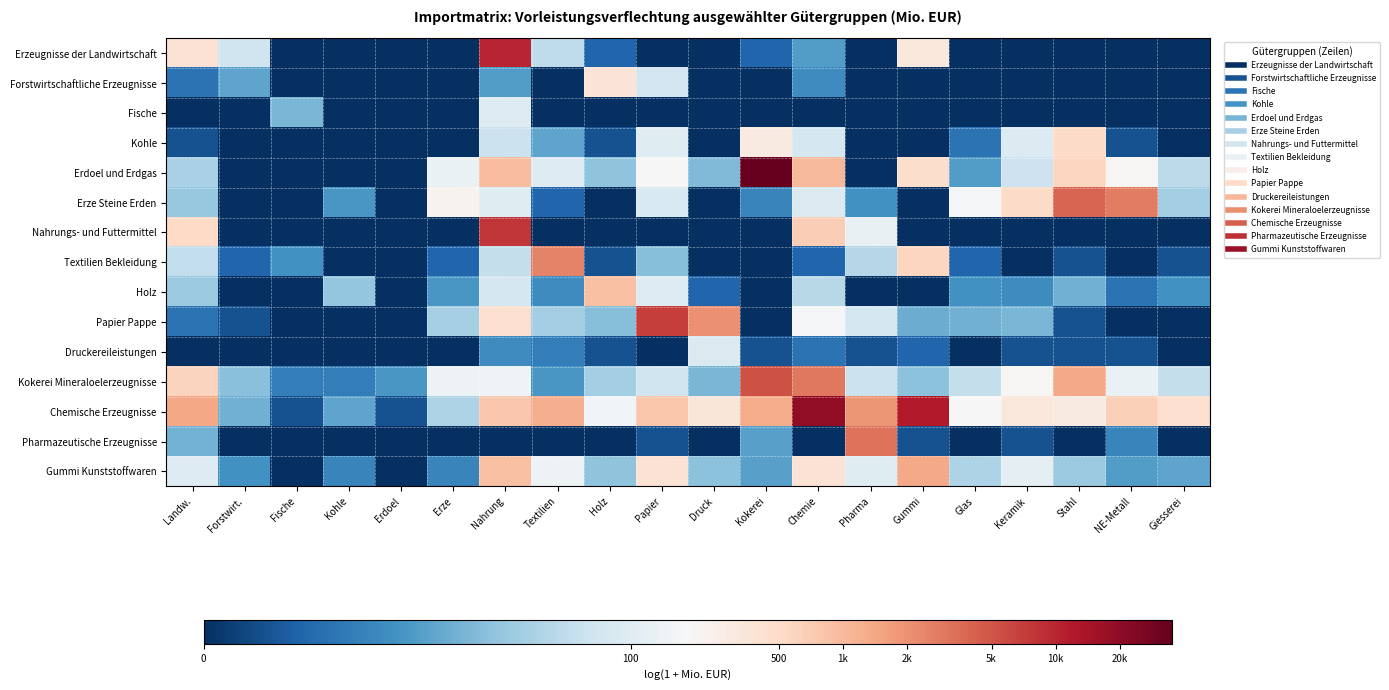

Which series has the largest total across all categories?

Chemische Erzeugnisse